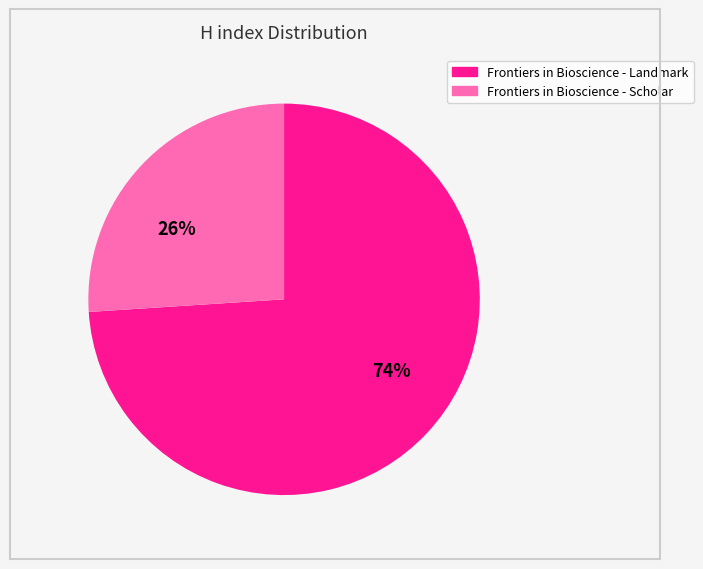

Rank the categories by value from highest to lowest.

Frontiers in Bioscience - Landmark, Frontiers in Bioscience - Scholar